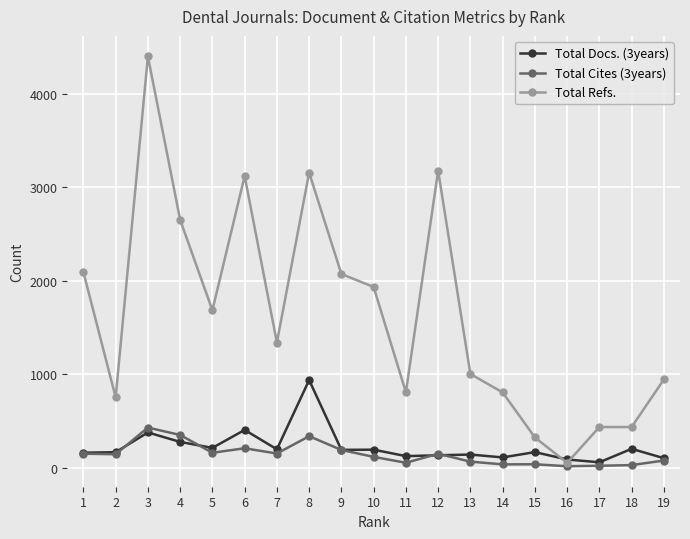

Is it true that Total Cites (3years) equals 117 at 10?

True